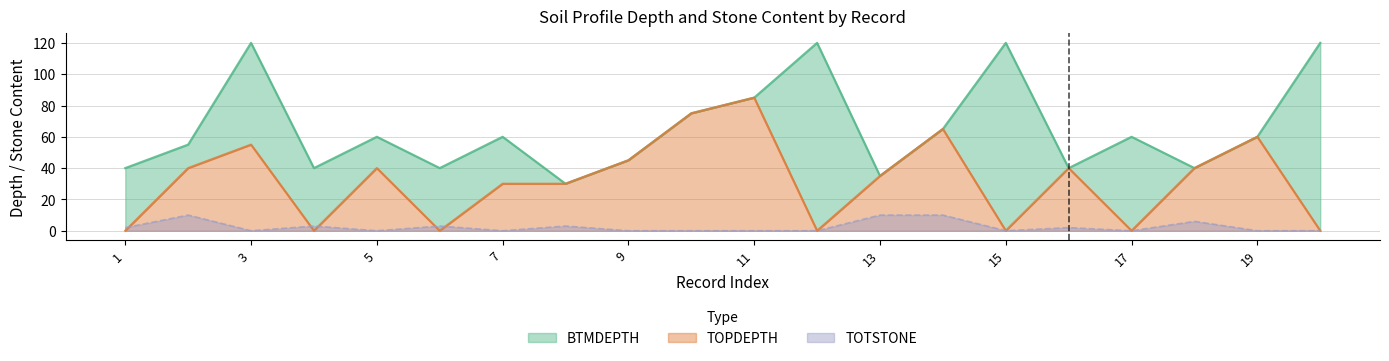

Where is the first local minimum for TOPDEPTH?

4